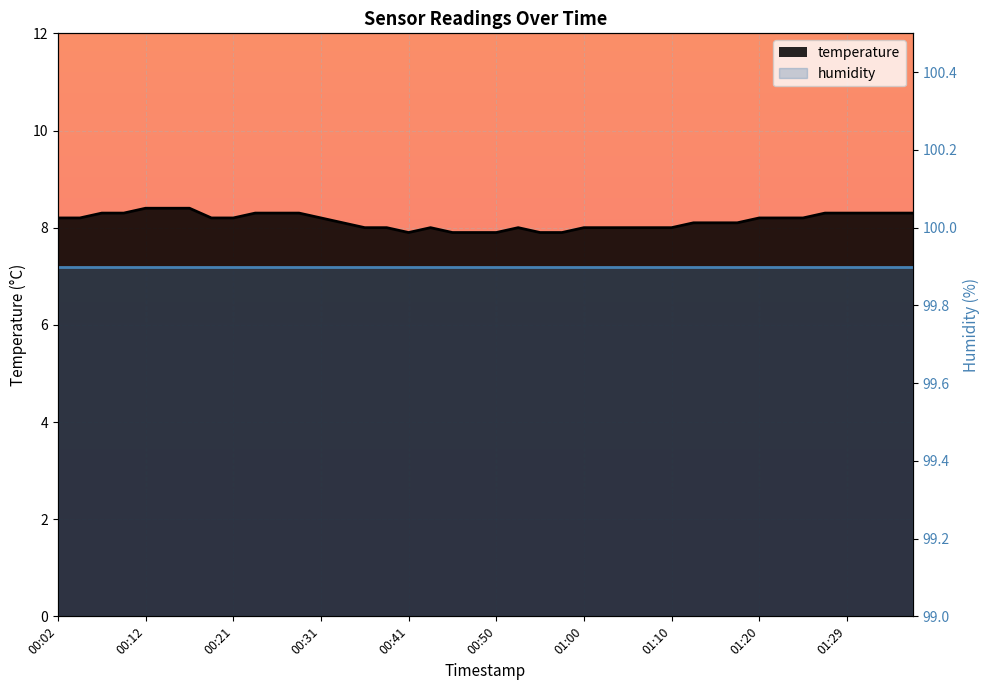

True or false: the data shows 7.9 at 00:41.

True